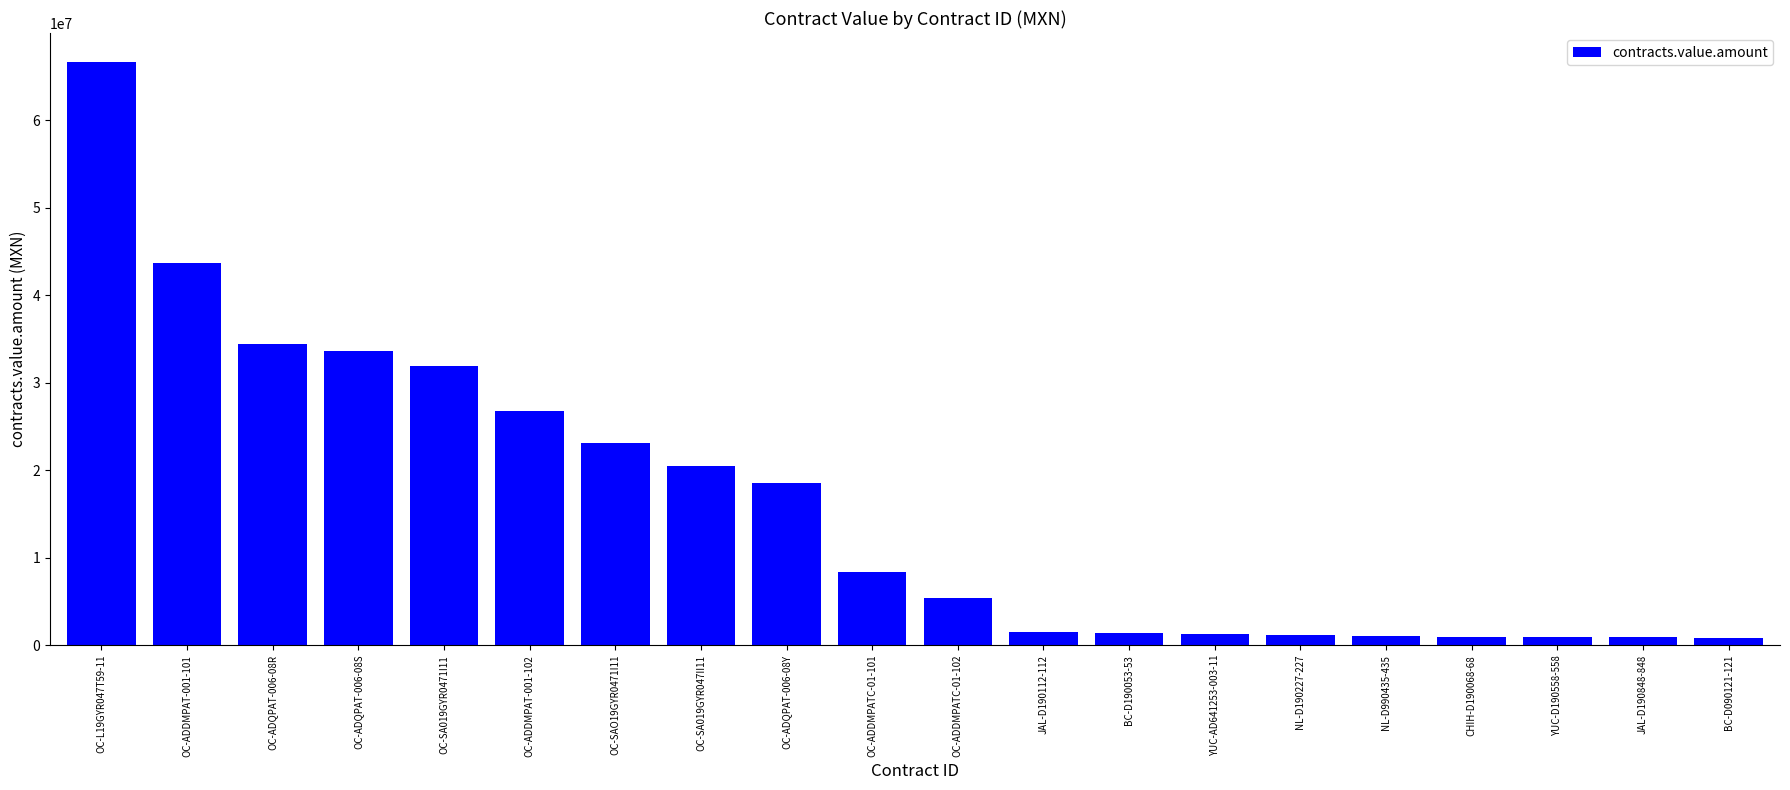

How many bars are there in total?

20